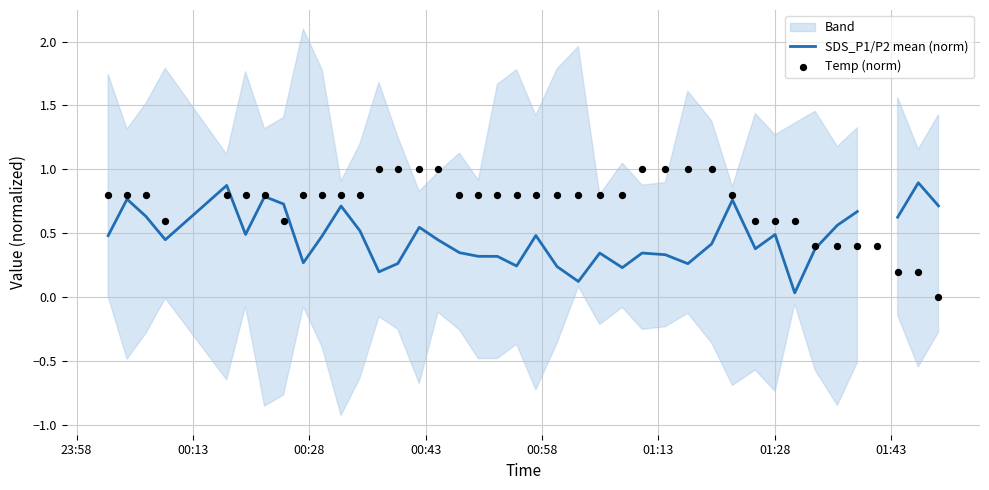

Which series has the largest total across all categories?

Temp (norm)